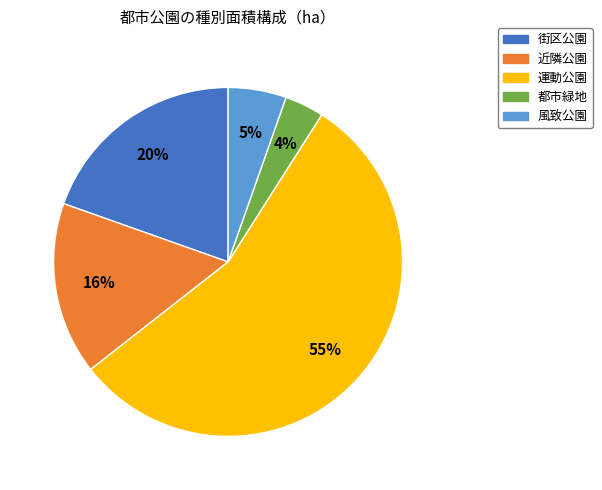

Do 都市緑地 and 風致公園 together represent more than half of the pie?

No